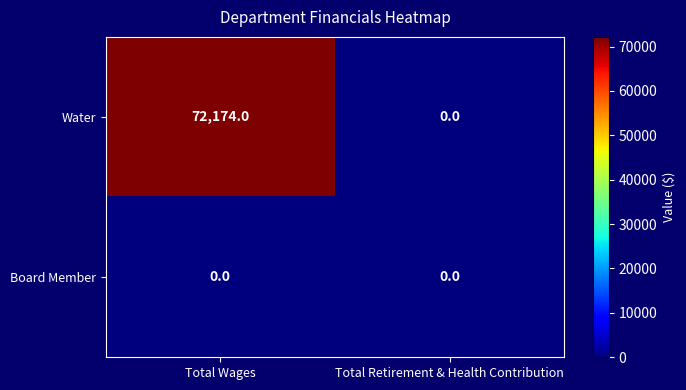

What is the greatest value displayed?

72174